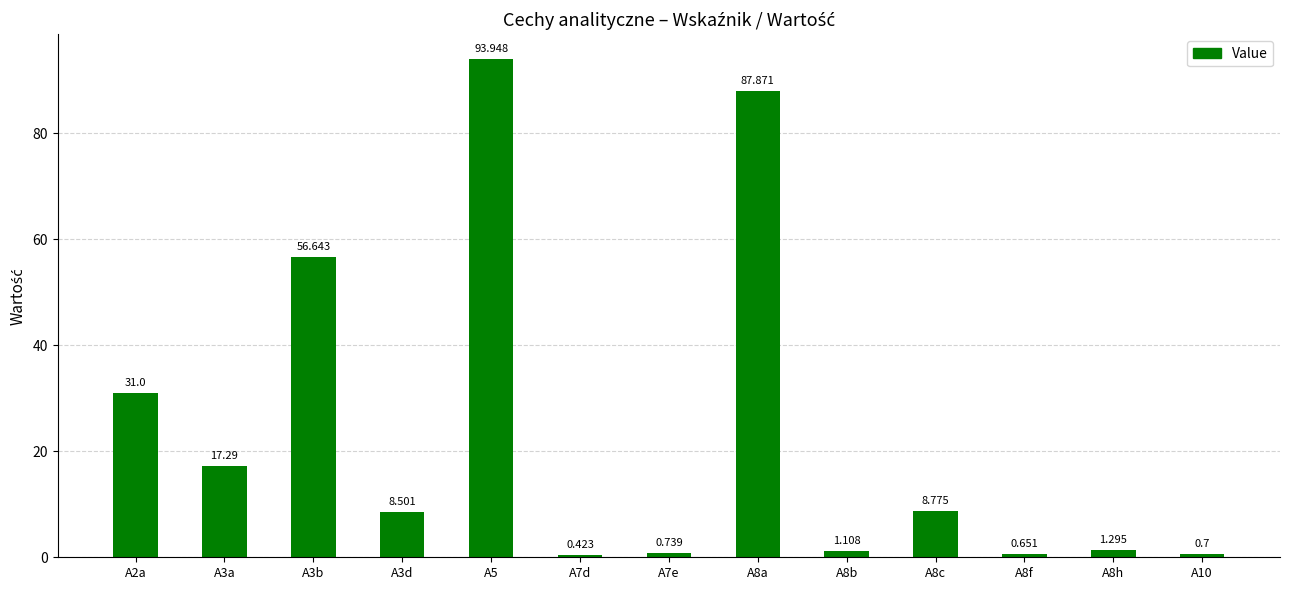

Does the chart contain any negative values?

No